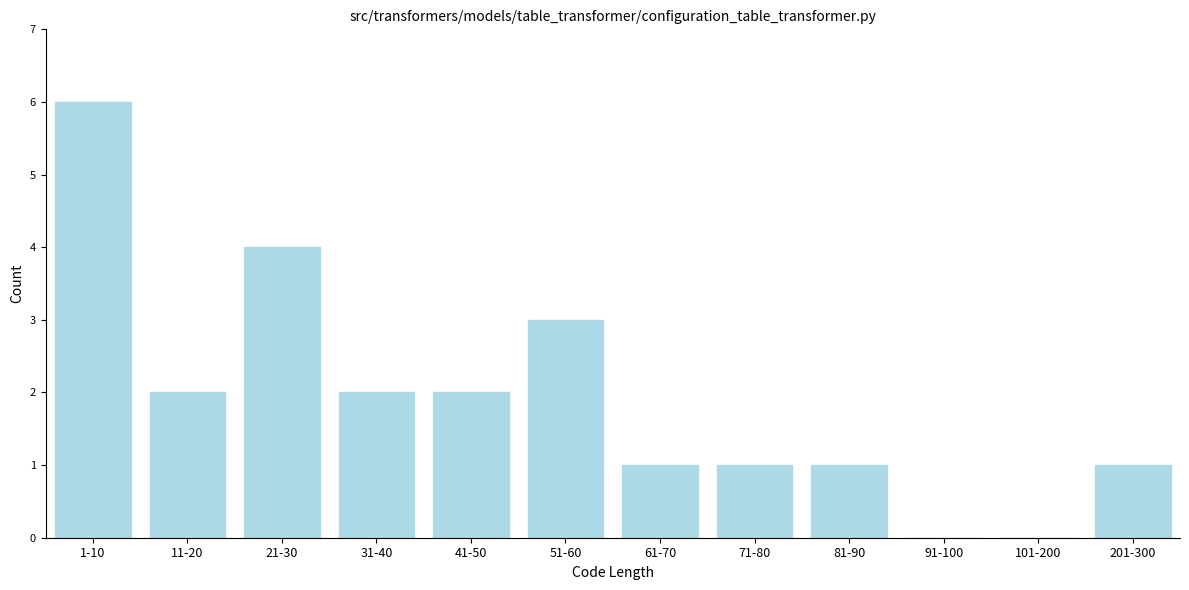

Reading left to right, what are all the values shown in this chart?

1-10=6	11-20=2	21-30=4	31-40=2	41-50=2	51-60=3	61-70=1	71-80=1	81-90=1	91-100=0	101-200=0	201-300=1